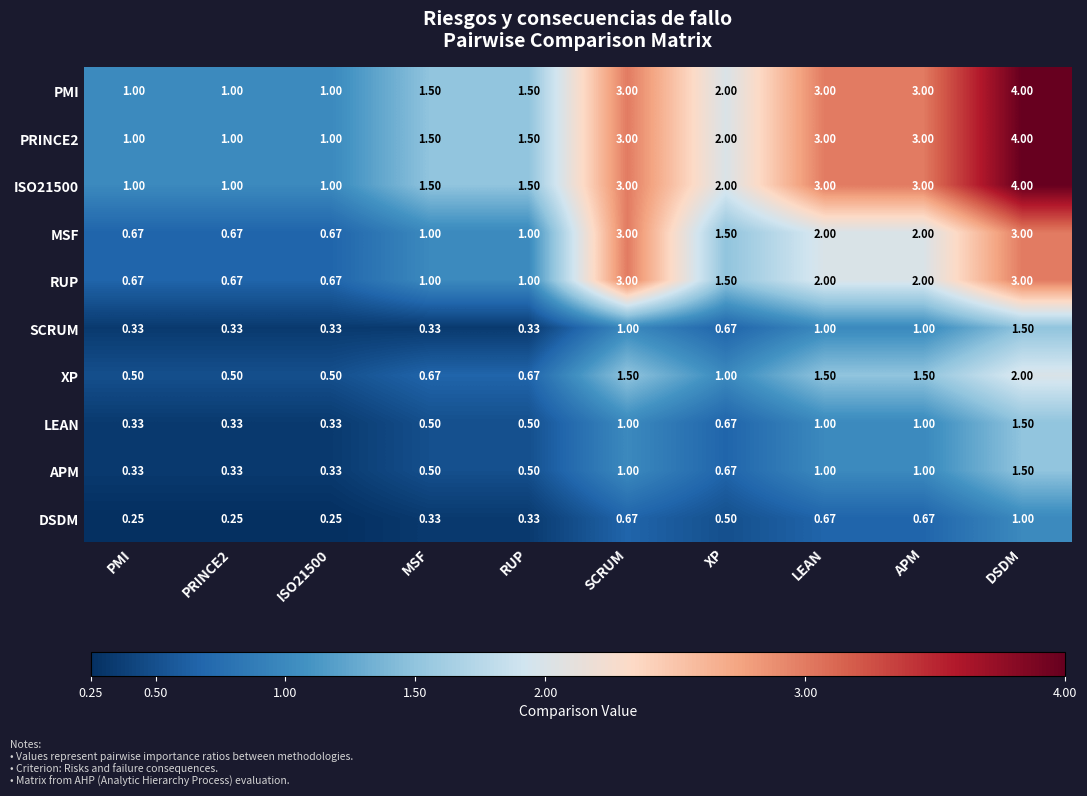

At which category is the sum across all series the highest?

DSDM